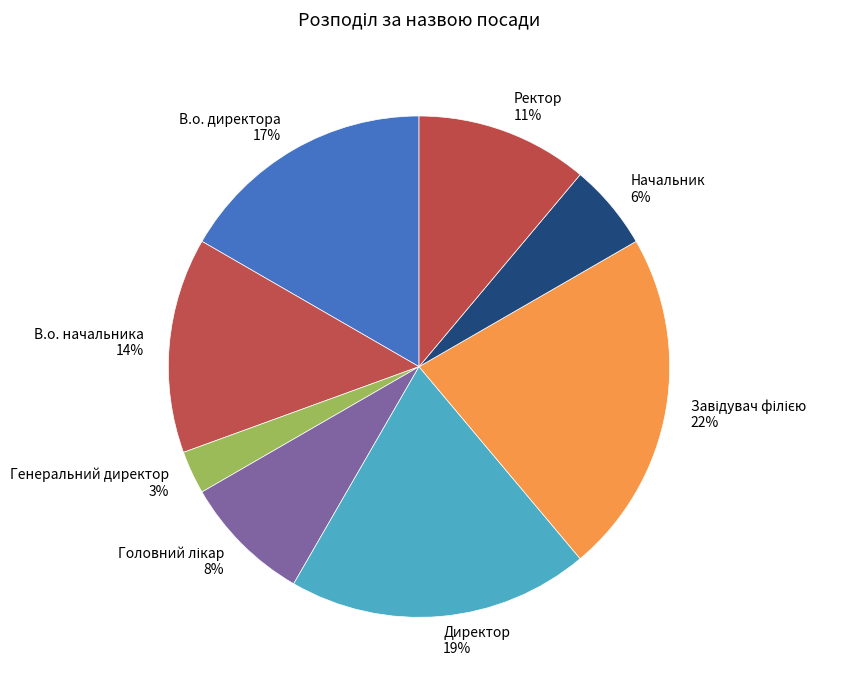

True or false: В.о. начальника accounts for 14% of the total.

True